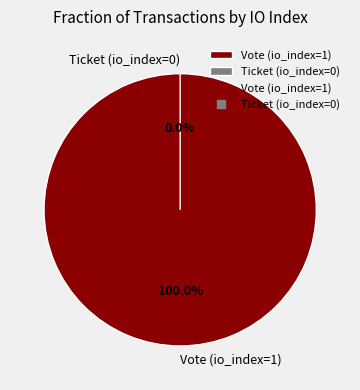

To the nearest percent, what portion does Vote (io_index=1) represent?

100%